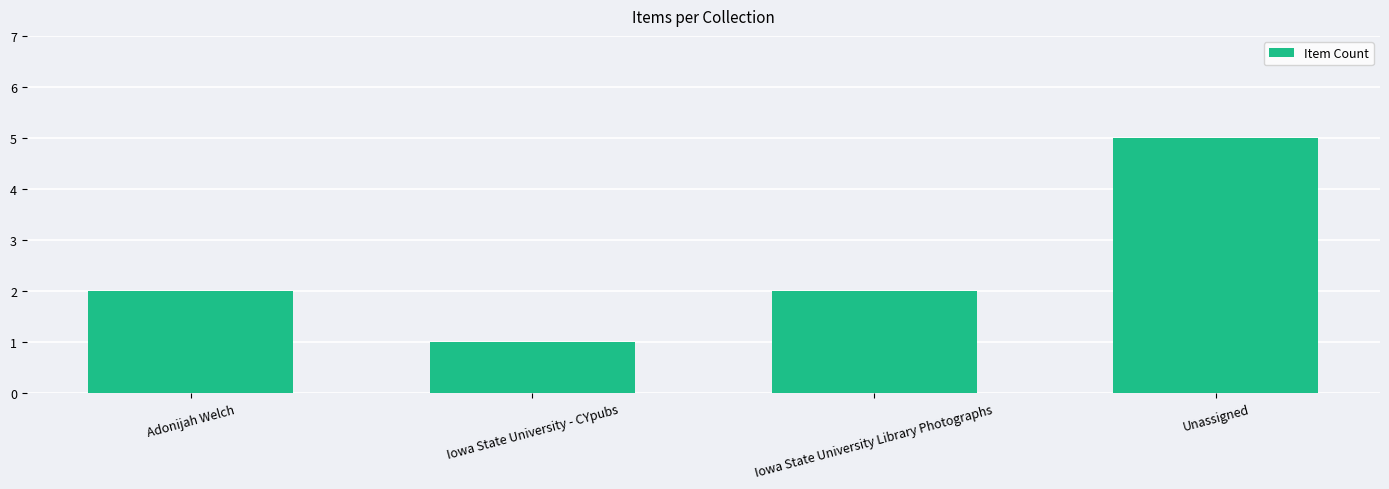

Between Adonijah Welch and Unassigned, which is larger?

Unassigned